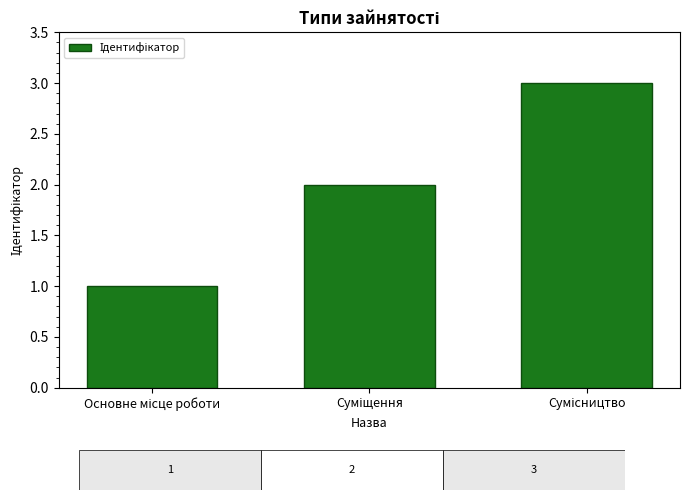

What is the maximum value shown in the chart?

3